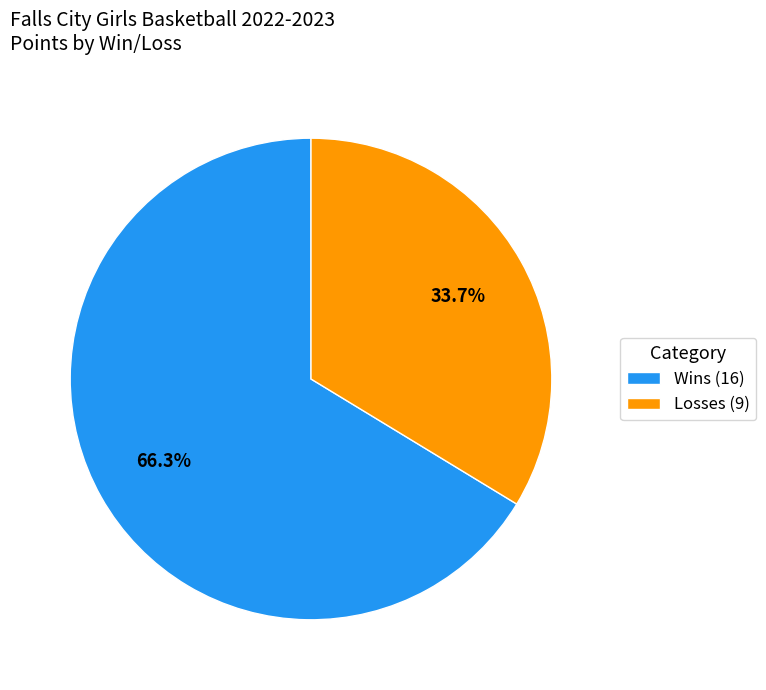

How many segments does this pie chart have?

2